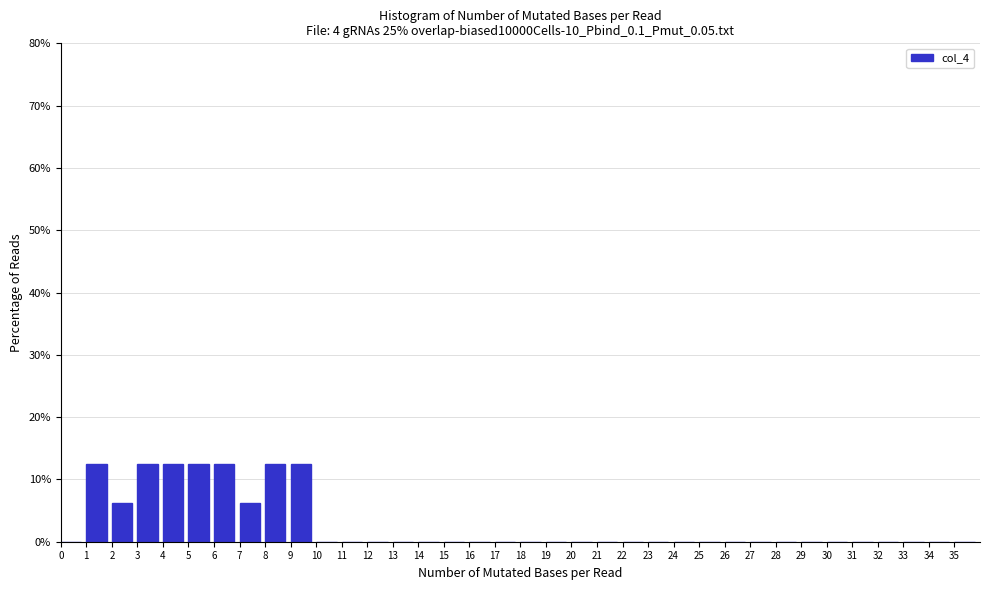

Reading left to right, list every bar in this chart as the range it spans on the x-axis followed by its height. The values are not printed on the chart, so give them approximately, as read against the axis.

0 to 1: 0
1 to 2: 13
2 to 3: 6
3 to 4: 13
4 to 5: 13
5 to 6: 13
6 to 7: 13
7 to 8: 6
8 to 9: 13
9 to 10: 13
10 to 11: 0
11 to 12: 0
12 to 13: 0
13 to 14: 0
14 to 15: 0
15 to 16: 0
16 to 17: 0
17 to 18: 0
18 to 19: 0
19 to 20: 0
20 to 21: 0
21 to 22: 0
22 to 23: 0
23 to 24: 0
24 to 25: 0
25 to 26: 0
26 to 27: 0
27 to 28: 0
28 to 29: 0
29 to 30: 0
30 to 31: 0
31 to 32: 0
32 to 33: 0
33 to 34: 0
34 to 35: 0
35 to 36: 0